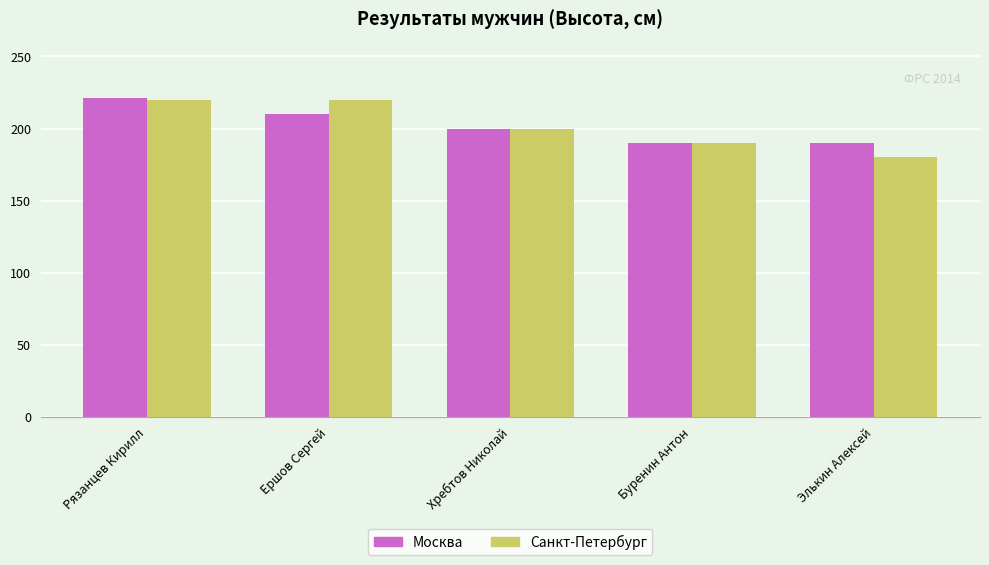

Where does the Москва series first go above 200?

Рязанцев Кирилл